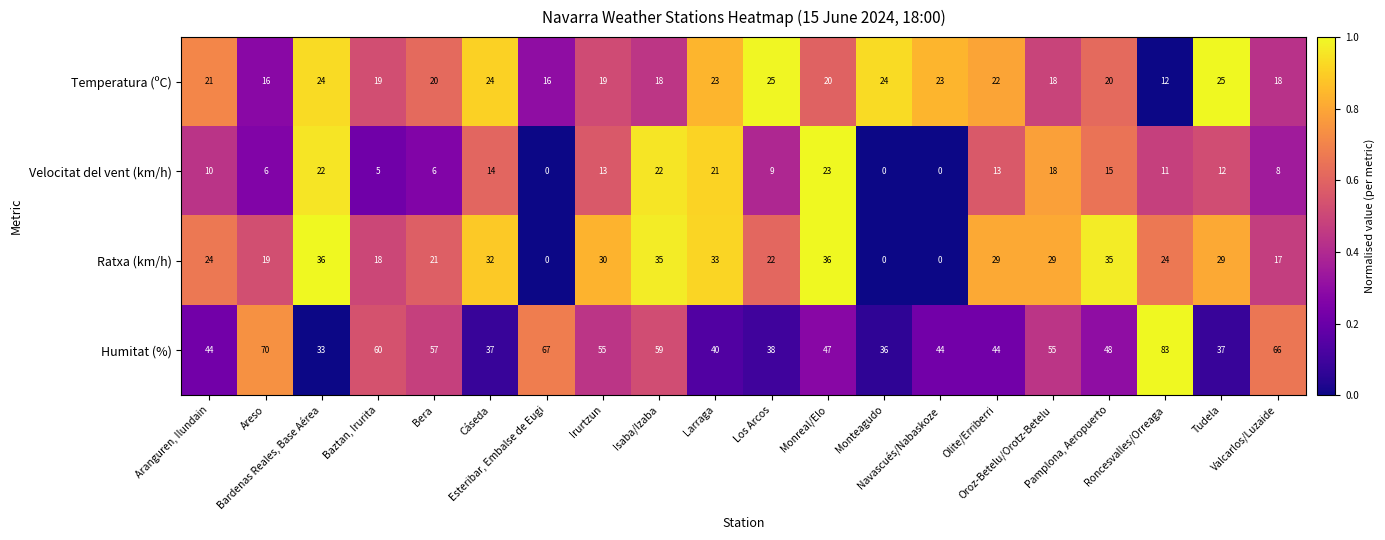

What is the difference between the second highest and minimum values in the Ratxa (km/h) series?

36